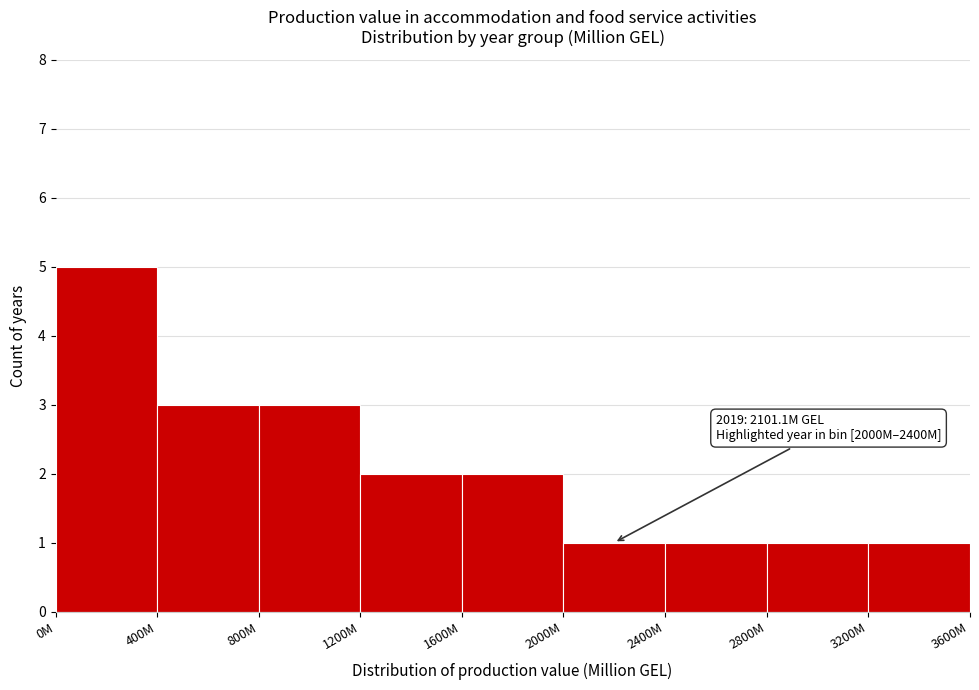

Reading right to left, extract all data points from this chart.

1	1	1	1	2	2	3	3	5